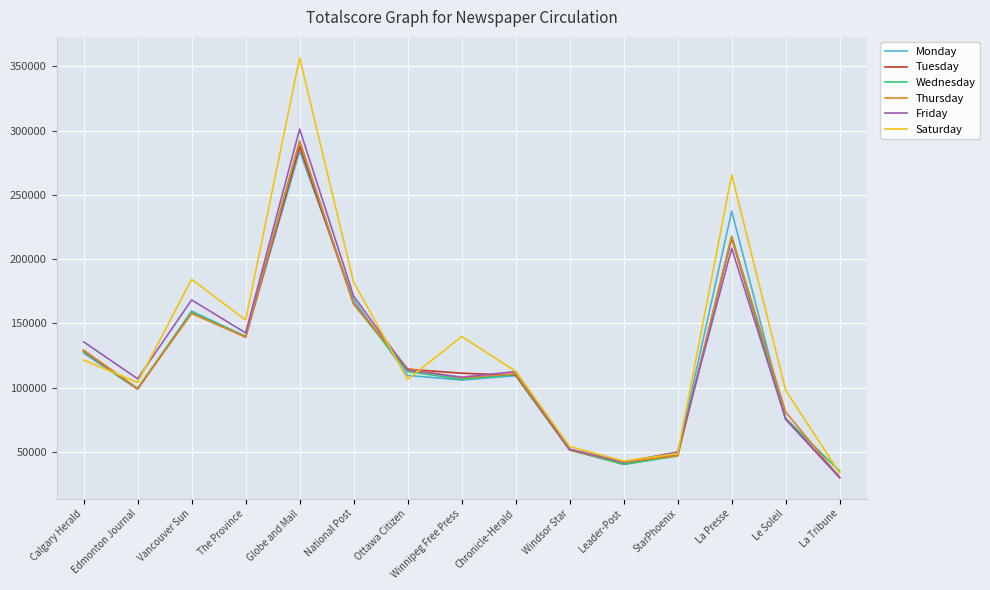

What is the difference between the second highest and minimum values in the Friday series?

178093.0